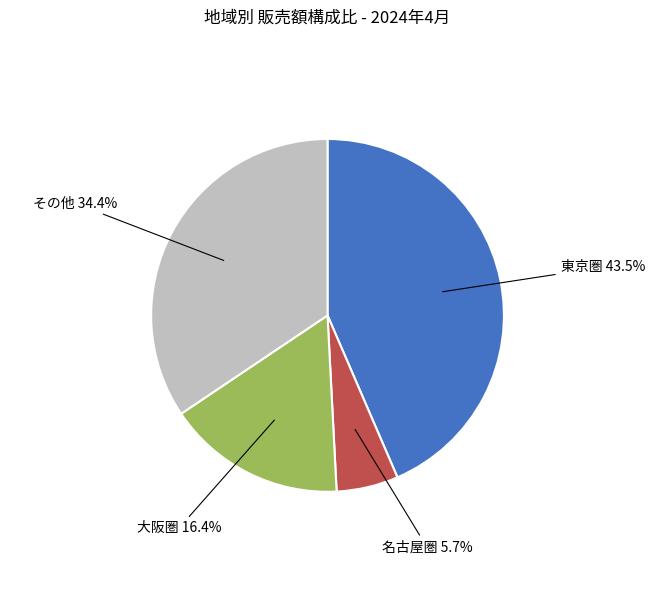

Is there any slice that represents more than half of the pie?

No